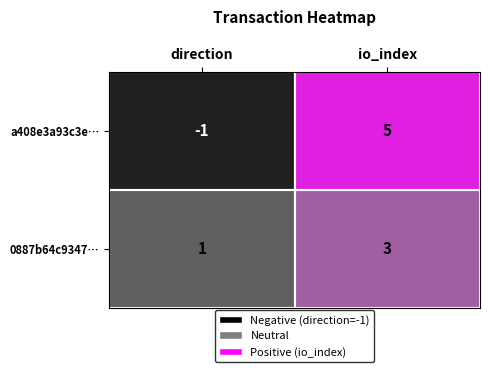

At how many categories does at least one series exceed 4?

1